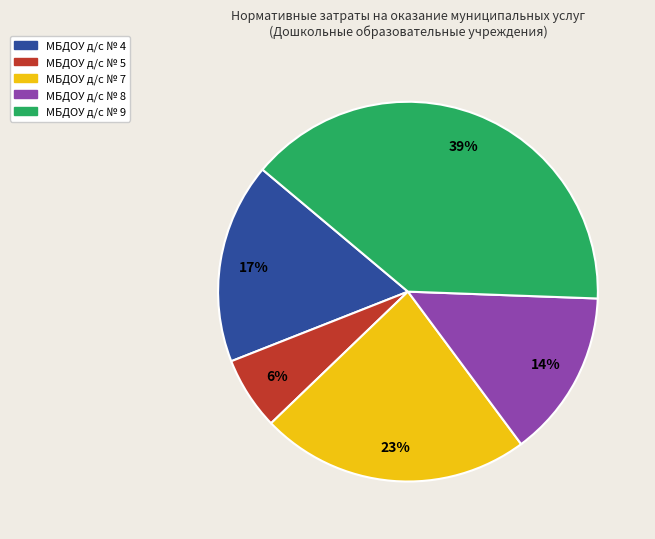

What is the largest slice in the pie chart?

МБДОУ д/с № 9